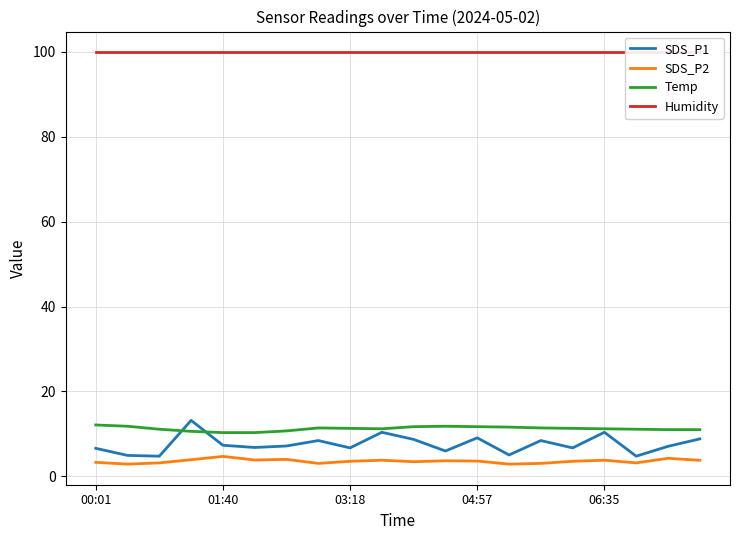

What is the highest value of the SDS_P2 series?

4.7